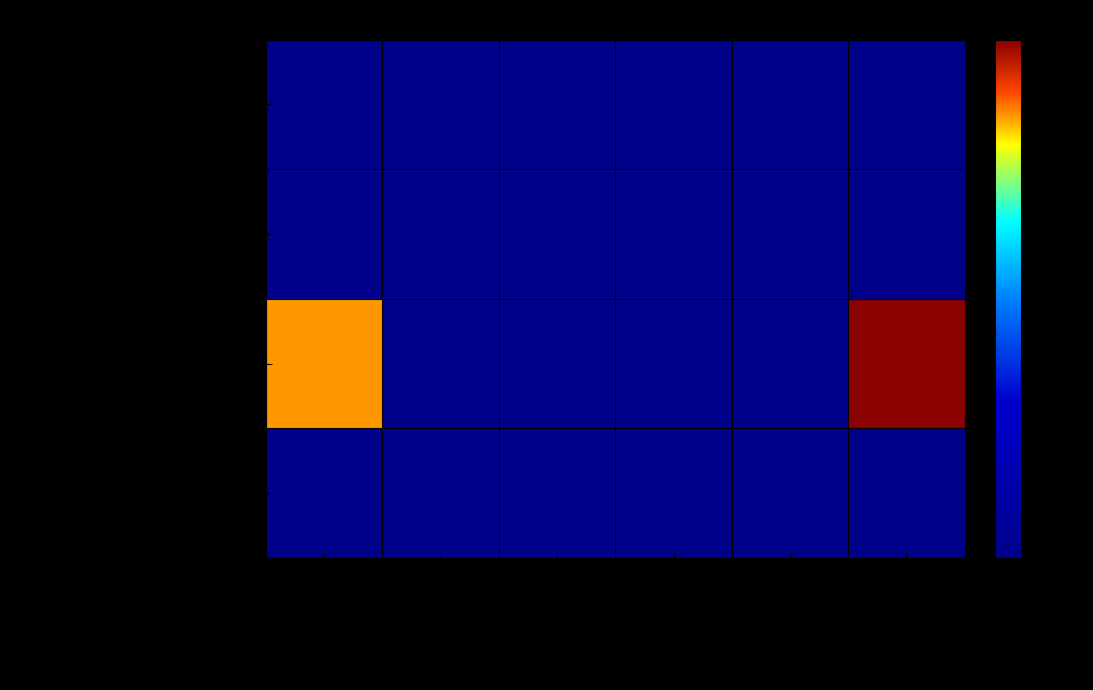

At which category does the chart reach its peak across all series?

Subejercicio